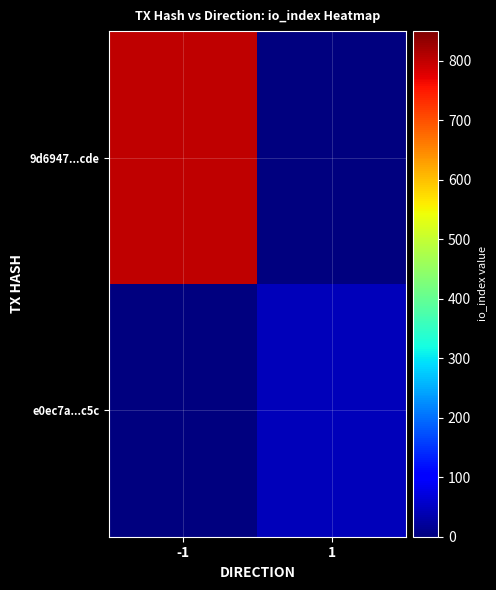

What is the total value across all series at -1?

803